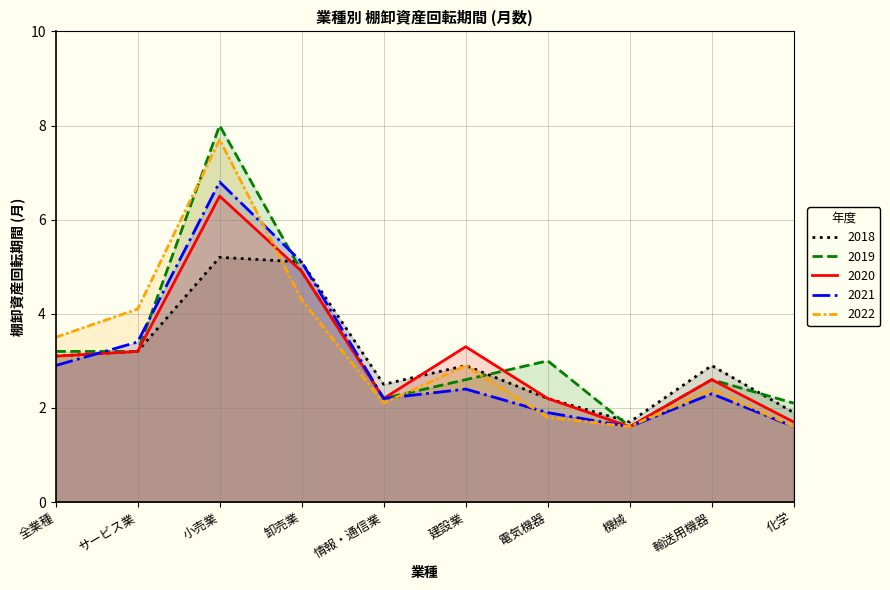

List the labels in order of 2019 value, largest first.

小売業, 卸売業, 全業種, サービス業, 電気機器, 建設業, 輸送用機器, 情報・通信業, 化学, 機械